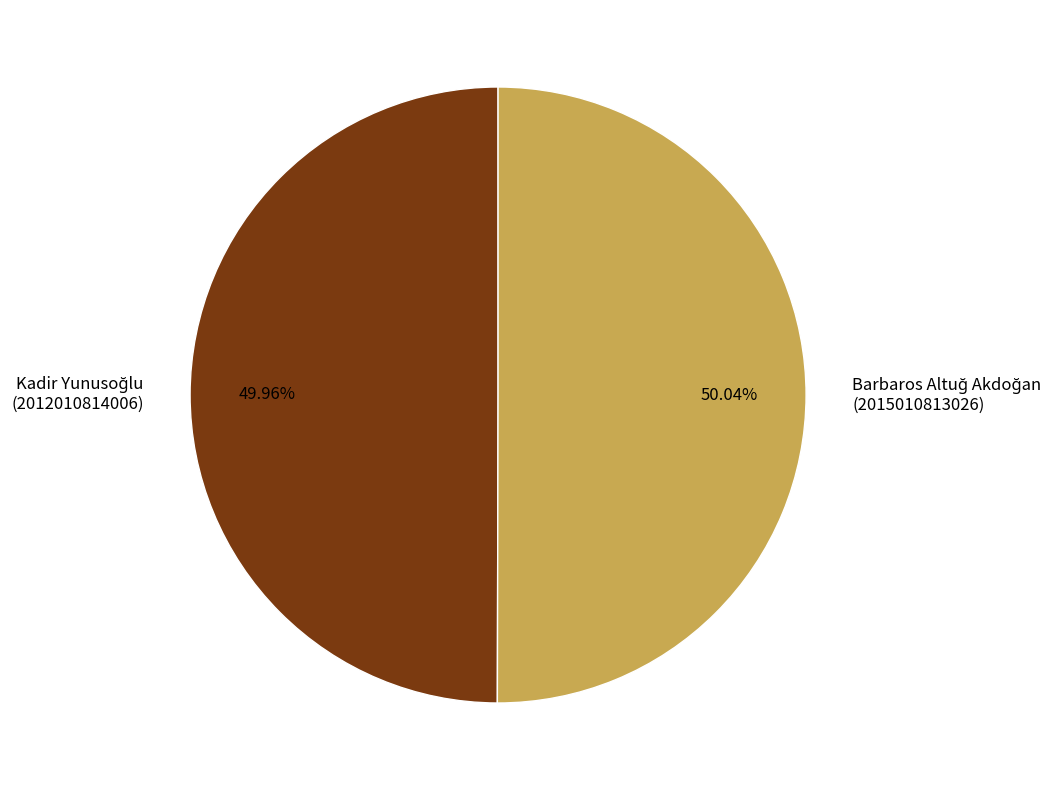

How many slices are in this pie chart?

2